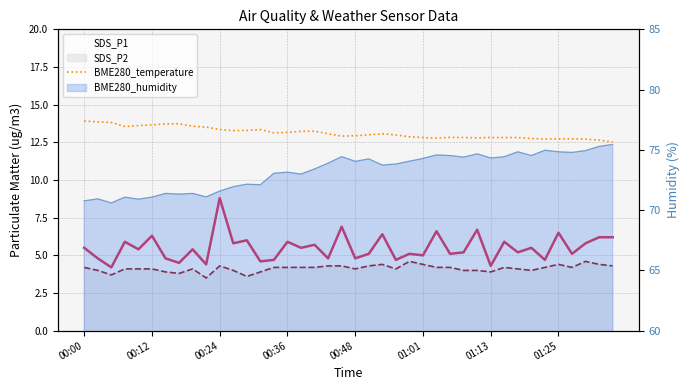

Which series has the largest total across all categories?

BME280_temperature